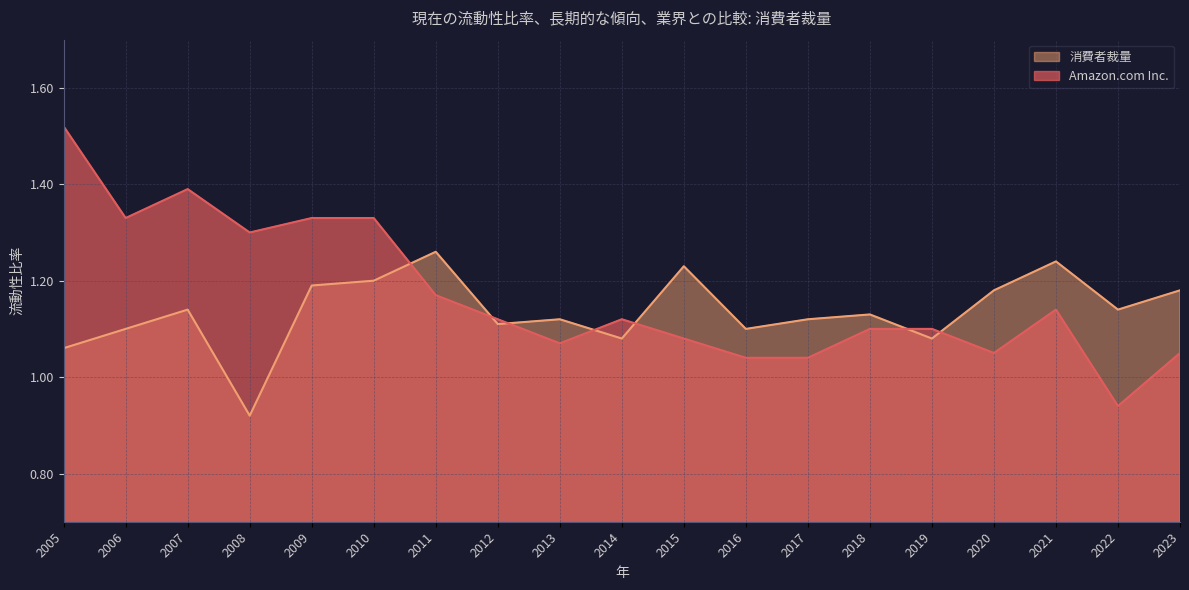

How many times do Amazon.com Inc. and 消費者裁量 cross each other?

7